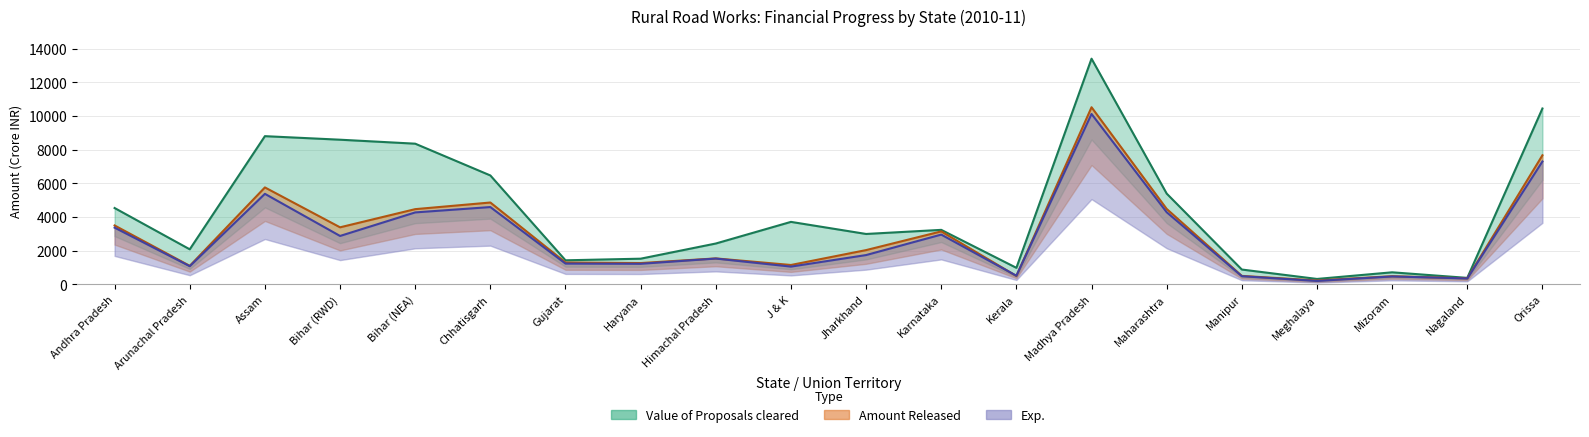

List the series in order of their peak value, highest first.

Value of Proposals cleared, Amount Released, Exp.